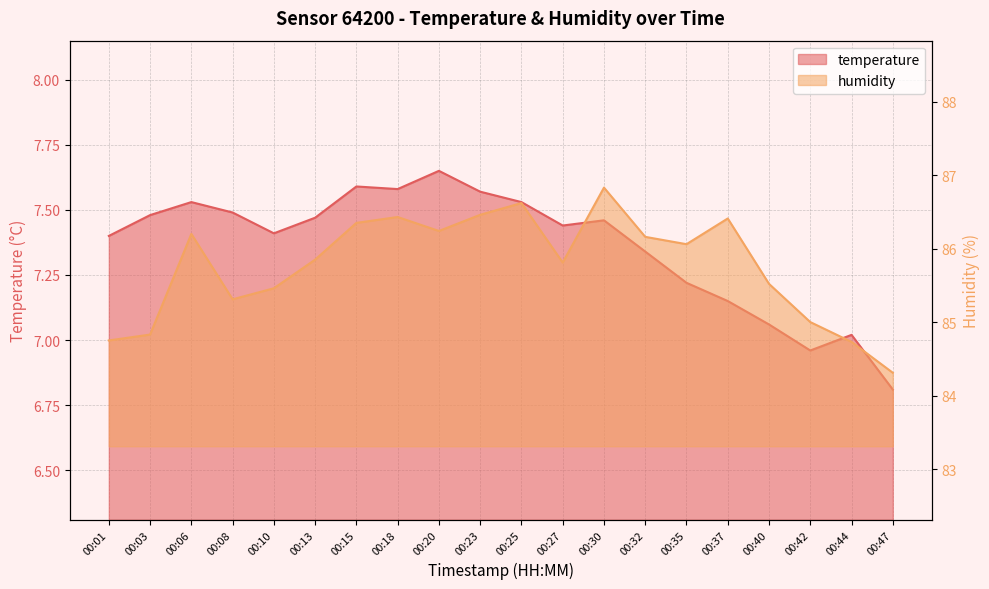

Rank the series by their average value, from lowest to highest.

temperature, humidity